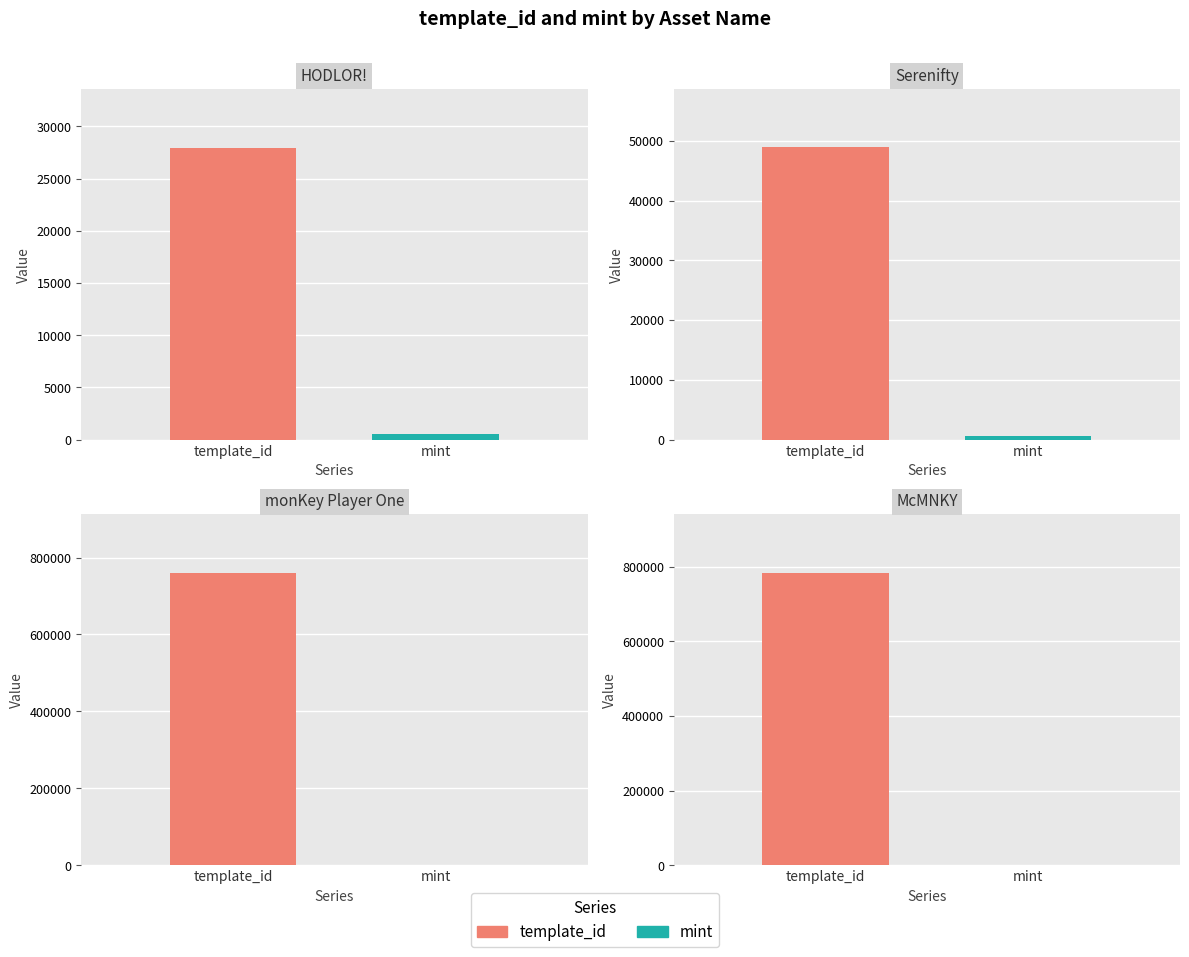

List the series in order of their peak value, lowest first.

mint, template_id